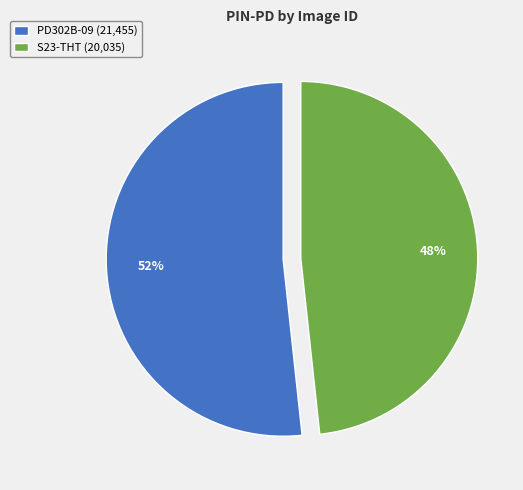

To the nearest percent, what is the average slice percentage?

50%